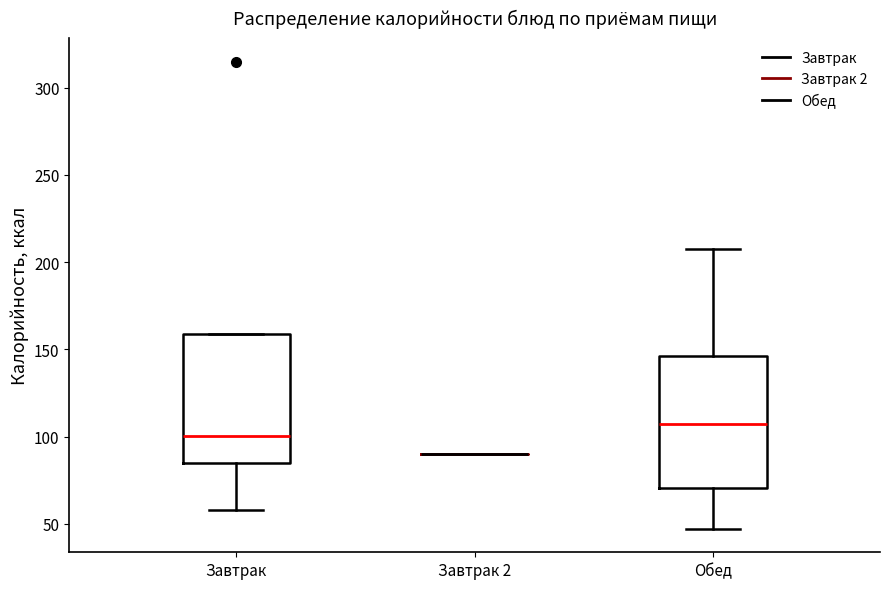

Reading left to right, transcribe this box plot: for each box, give where its median line is, the range the box spans, and where its two whiskers end, as read against the y-axis. The values are not printed on the chart, so give them approximately, as read against the axis.

Завтрак: median 100, box 85 to 160, whiskers 60 to 160
Завтрак 2: box collapsed to a line at 90, whiskers 90 to 90
Обед: median 105, box 70 to 145, whiskers 45 to 210